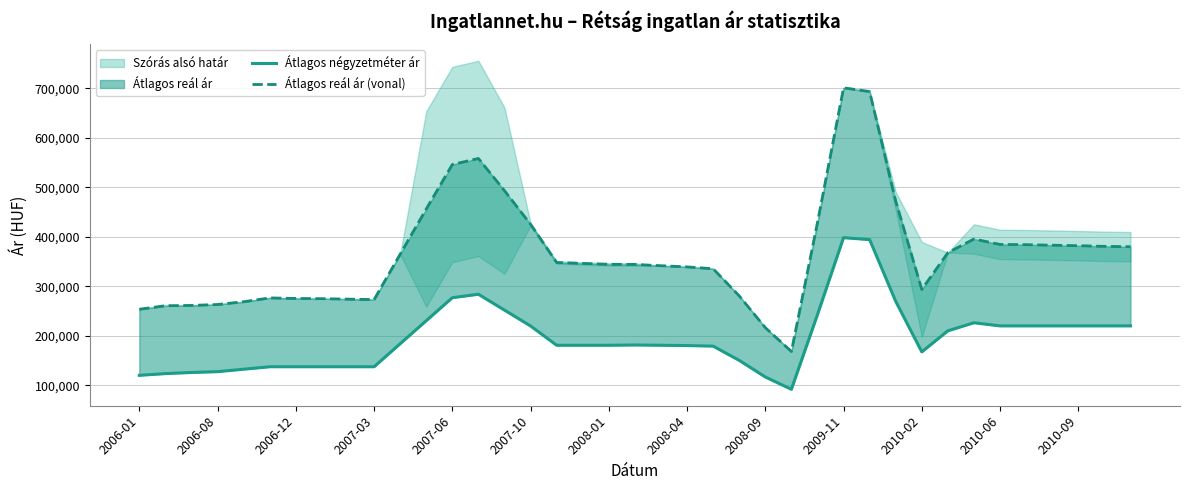

True or false: Átlagos reál ár (vonal) and Átlagos négyzetméter ár intersect in this chart.

False